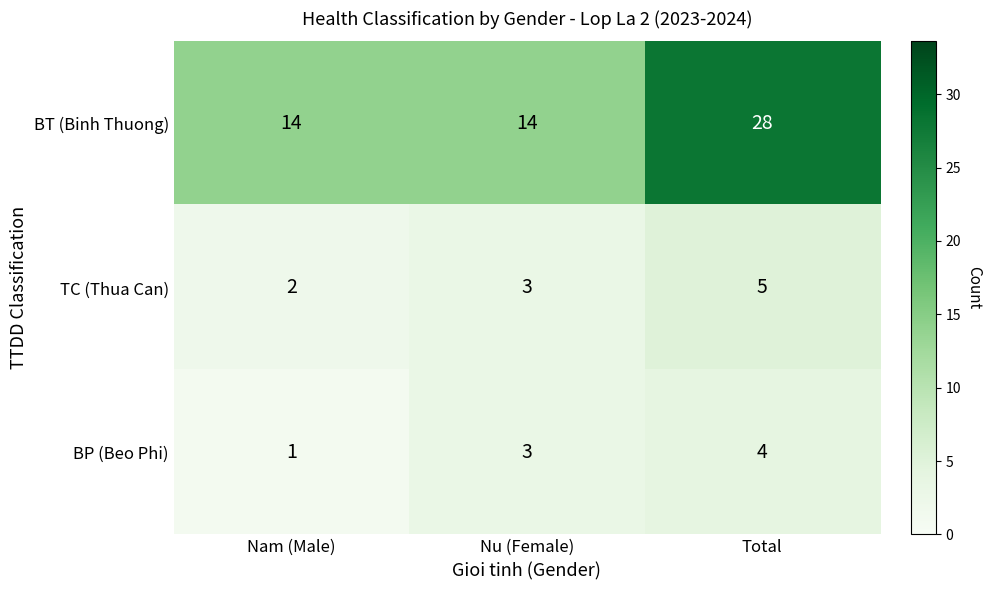

What is the difference between the highest and lowest values at Nu (Female)?

11